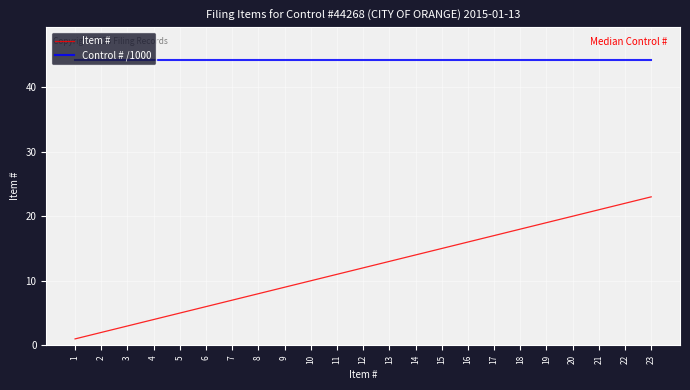

What is the spread (max minus min) of values at 16?

28.3